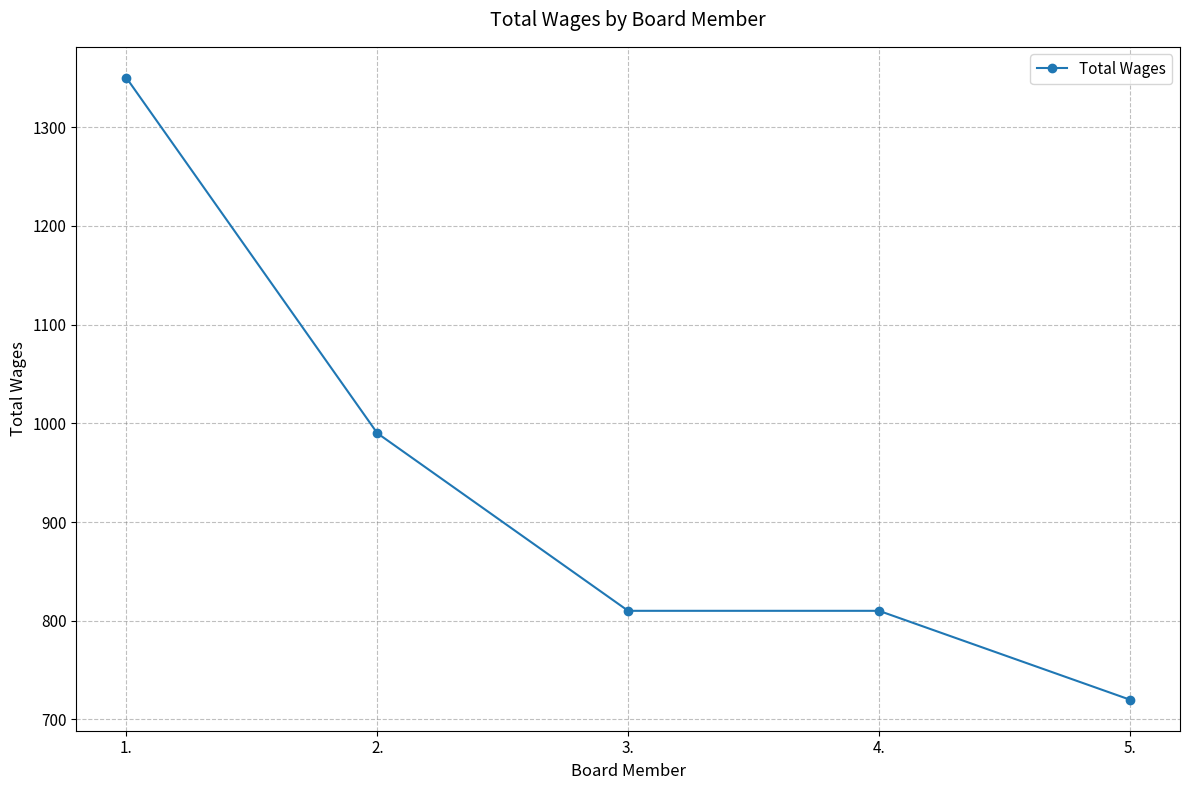

Reading left to right, what are all the values shown in this chart?

1.=1350	2.=990	3.=810	4.=810	5.=720